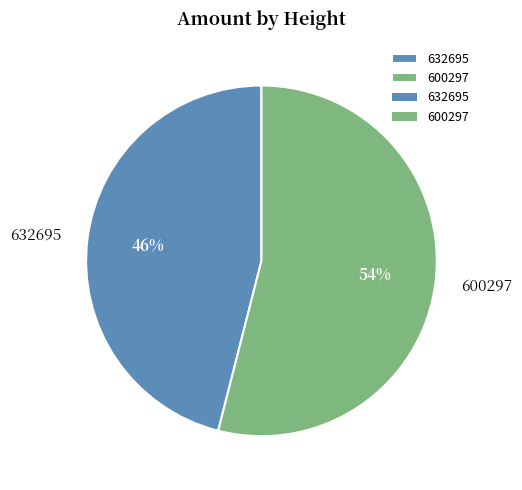

Between 632695 and 600297, which is larger?

600297